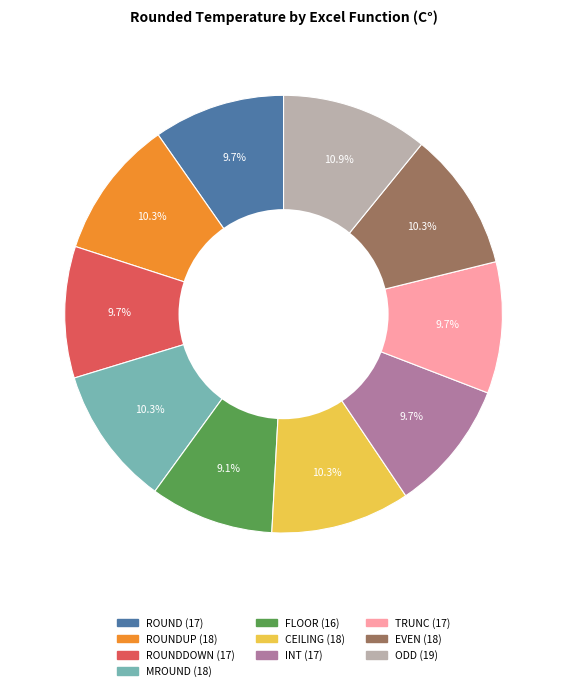

Is there a majority slice in this chart?

No